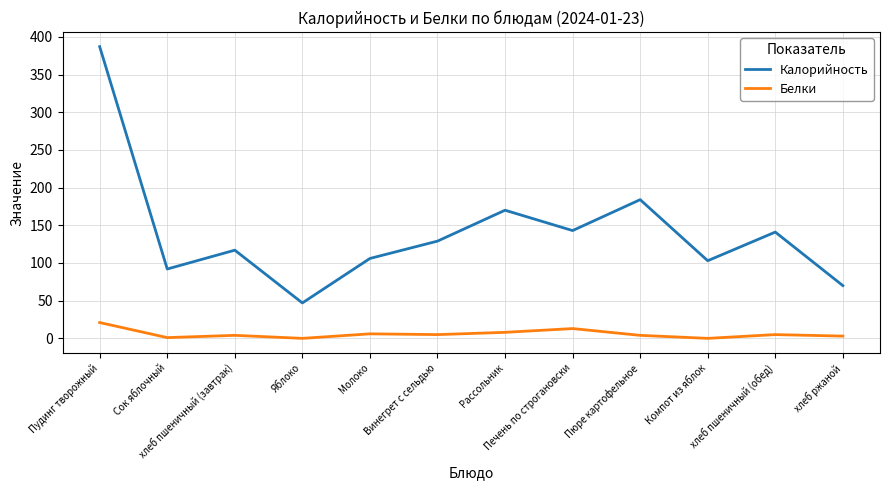

True or false: Белки and Калорийность cross at least once.

False